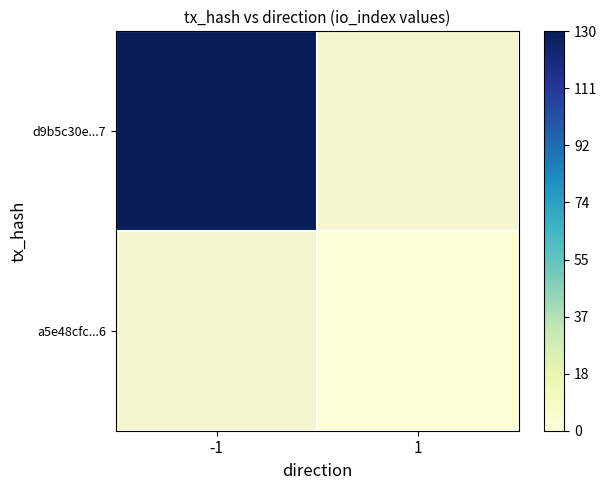

List the series in order of their peak value, highest first.

d9b5c30e...7, a5e48cfc...6